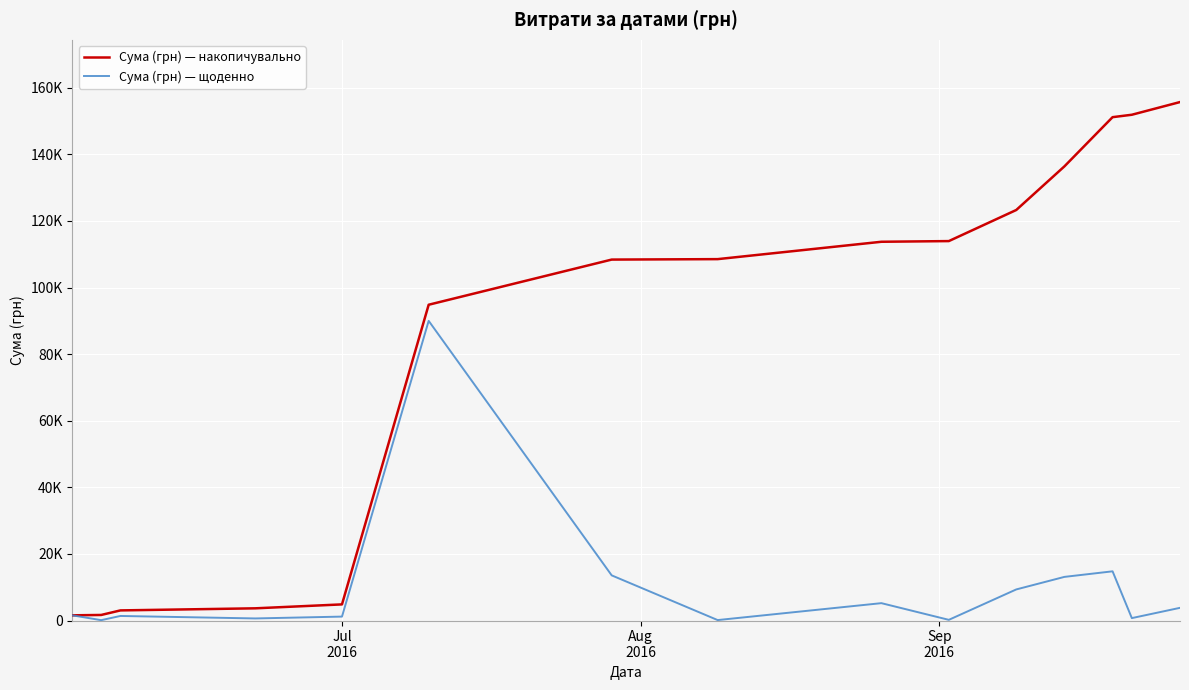

Which series has the largest total across all categories?

Сума (грн) — накопичувально